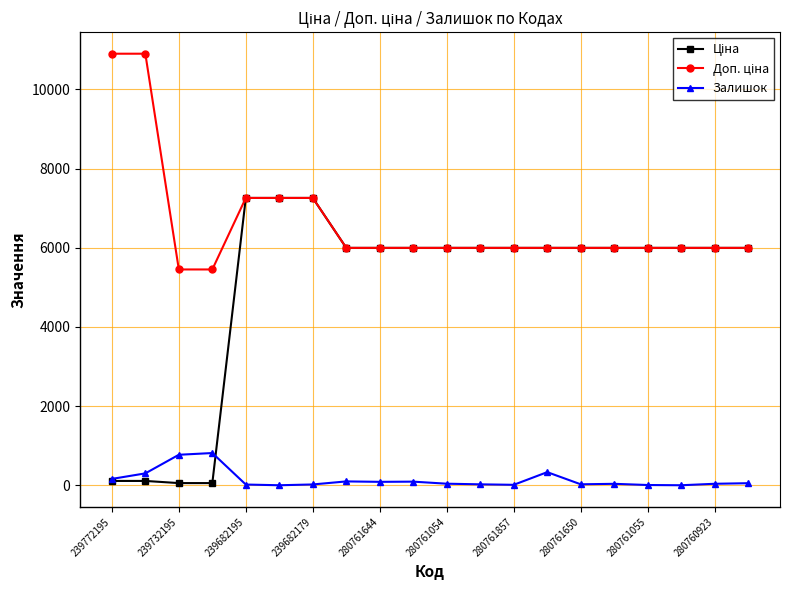

What is the greatest value displayed?

10903.0